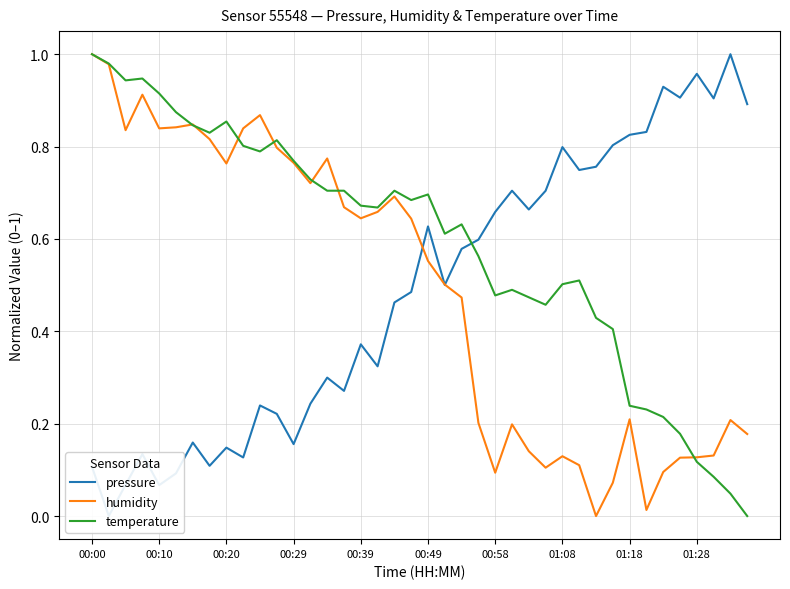

The humidity series shows 0.4 at 00:39. True or false?

False